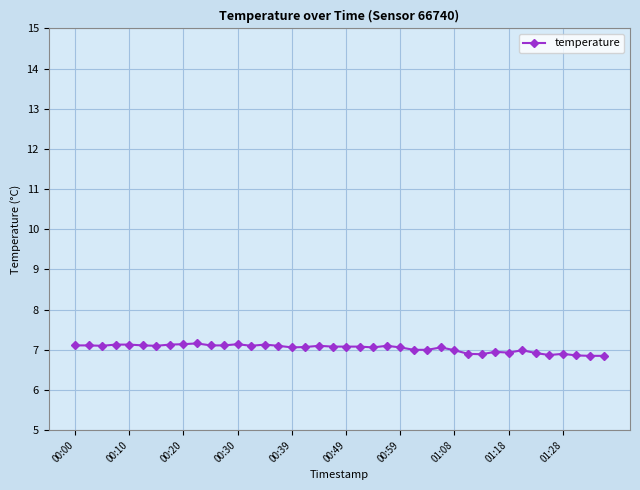

What is the maximum value shown in the chart?

7.2